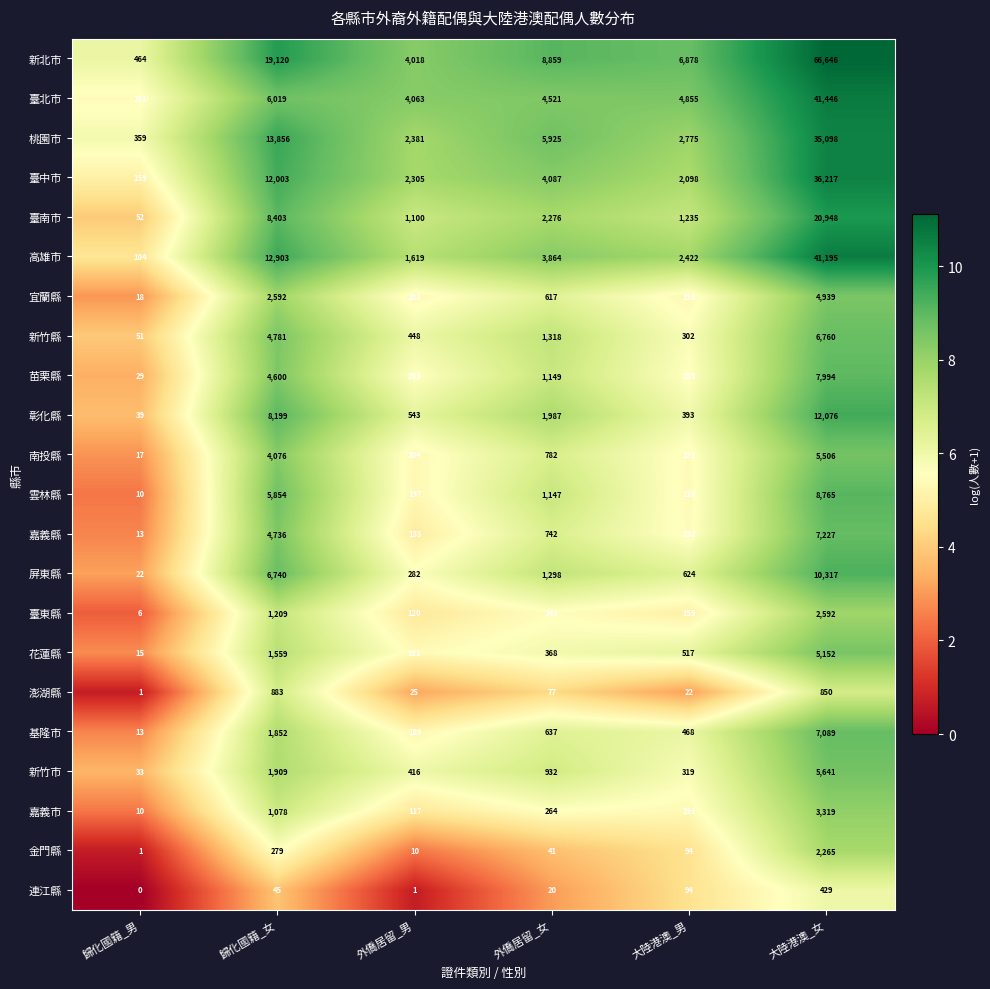

What is the spread (max minus min) of values at 外僑居留_女?

8839